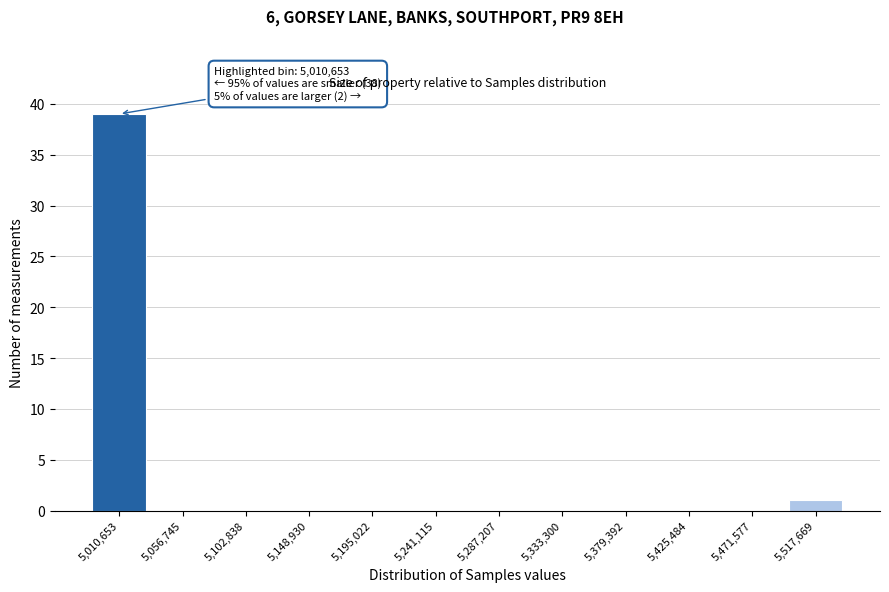

Over which range of the x-axis is the bar tallest?

4990000 to 5035000